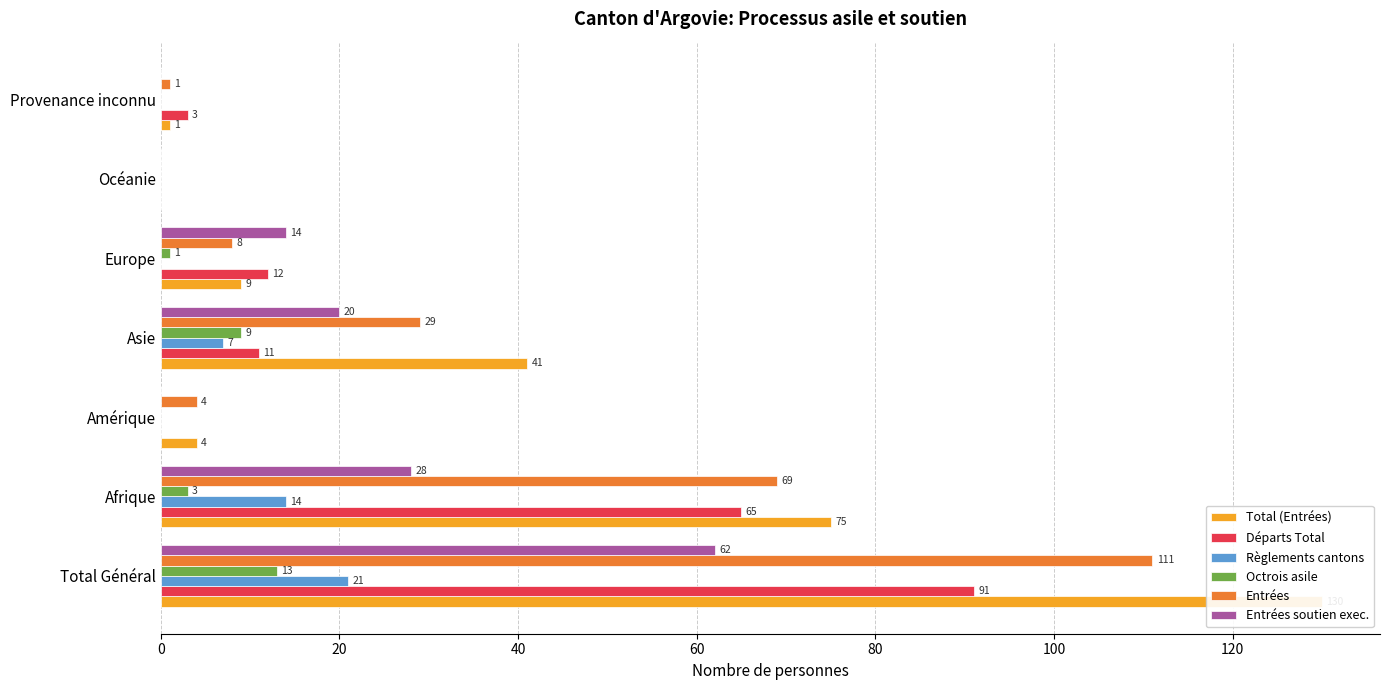

What are all the series names shown in the legend?

Total (Entrées), Départs Total, Règlements cantons, Octrois asile, Entrées, Entrées soutien exec.